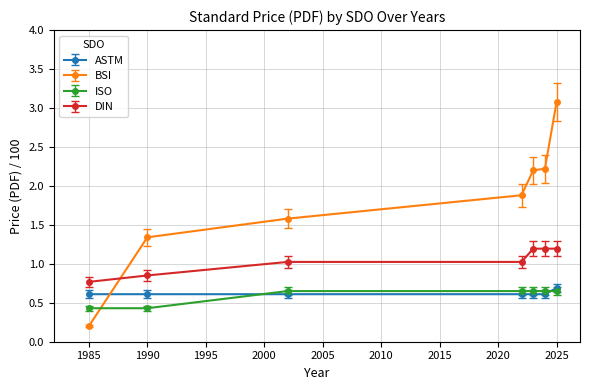

What are all the series names shown in the legend?

ASTM, BSI, ISO, DIN